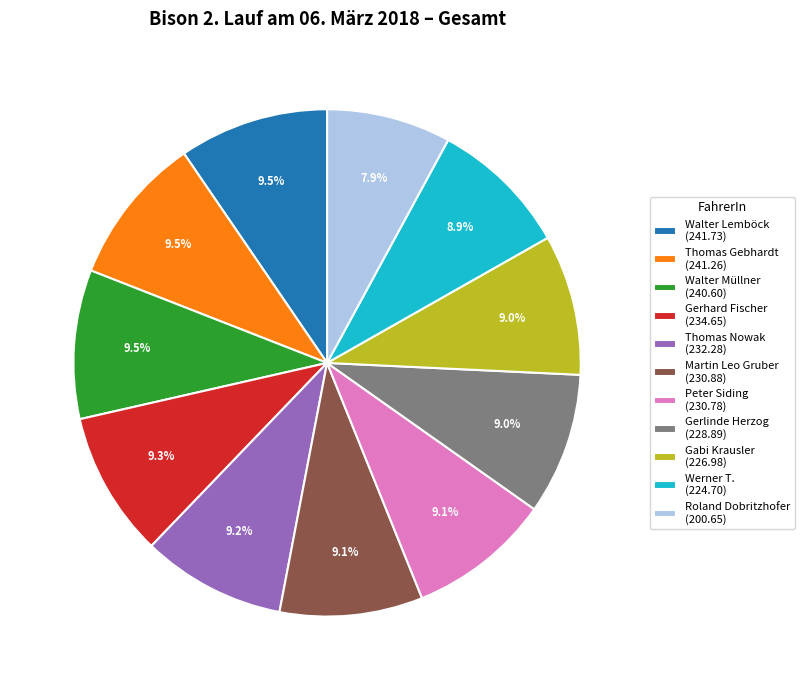

Does Gabi Krausler represent more than half of the total?

No